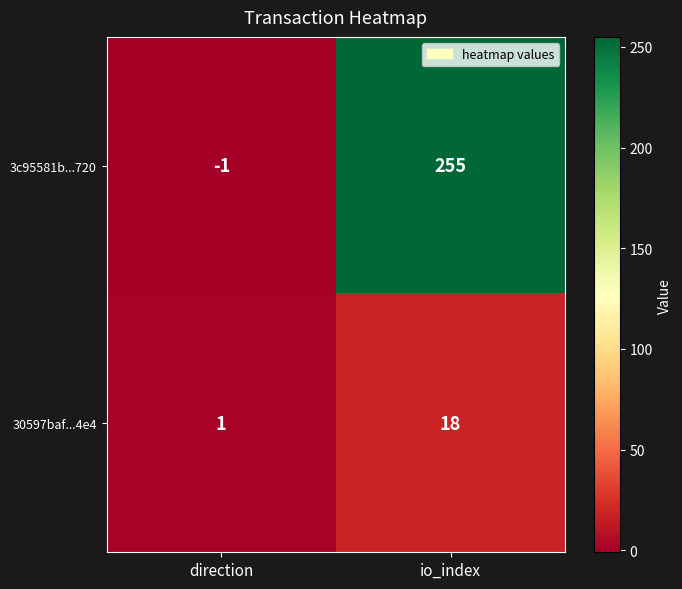

At which category is the sum across all series the highest?

io_index